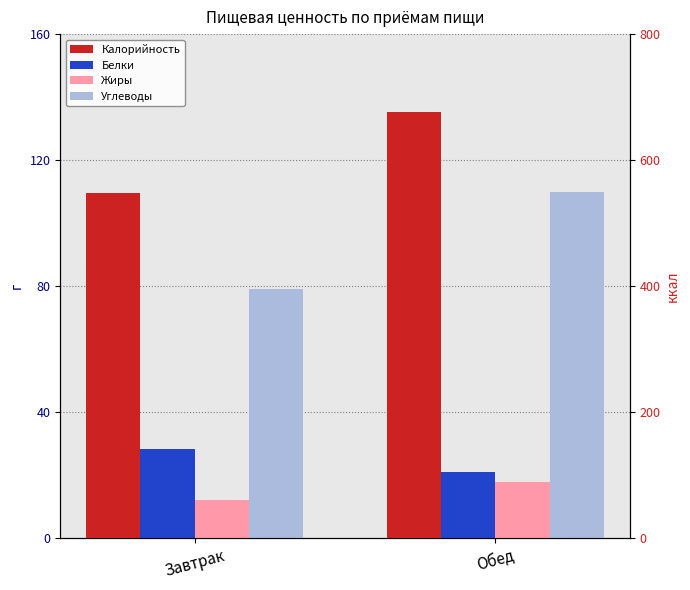

What is the sum of all Белки values?

49.3